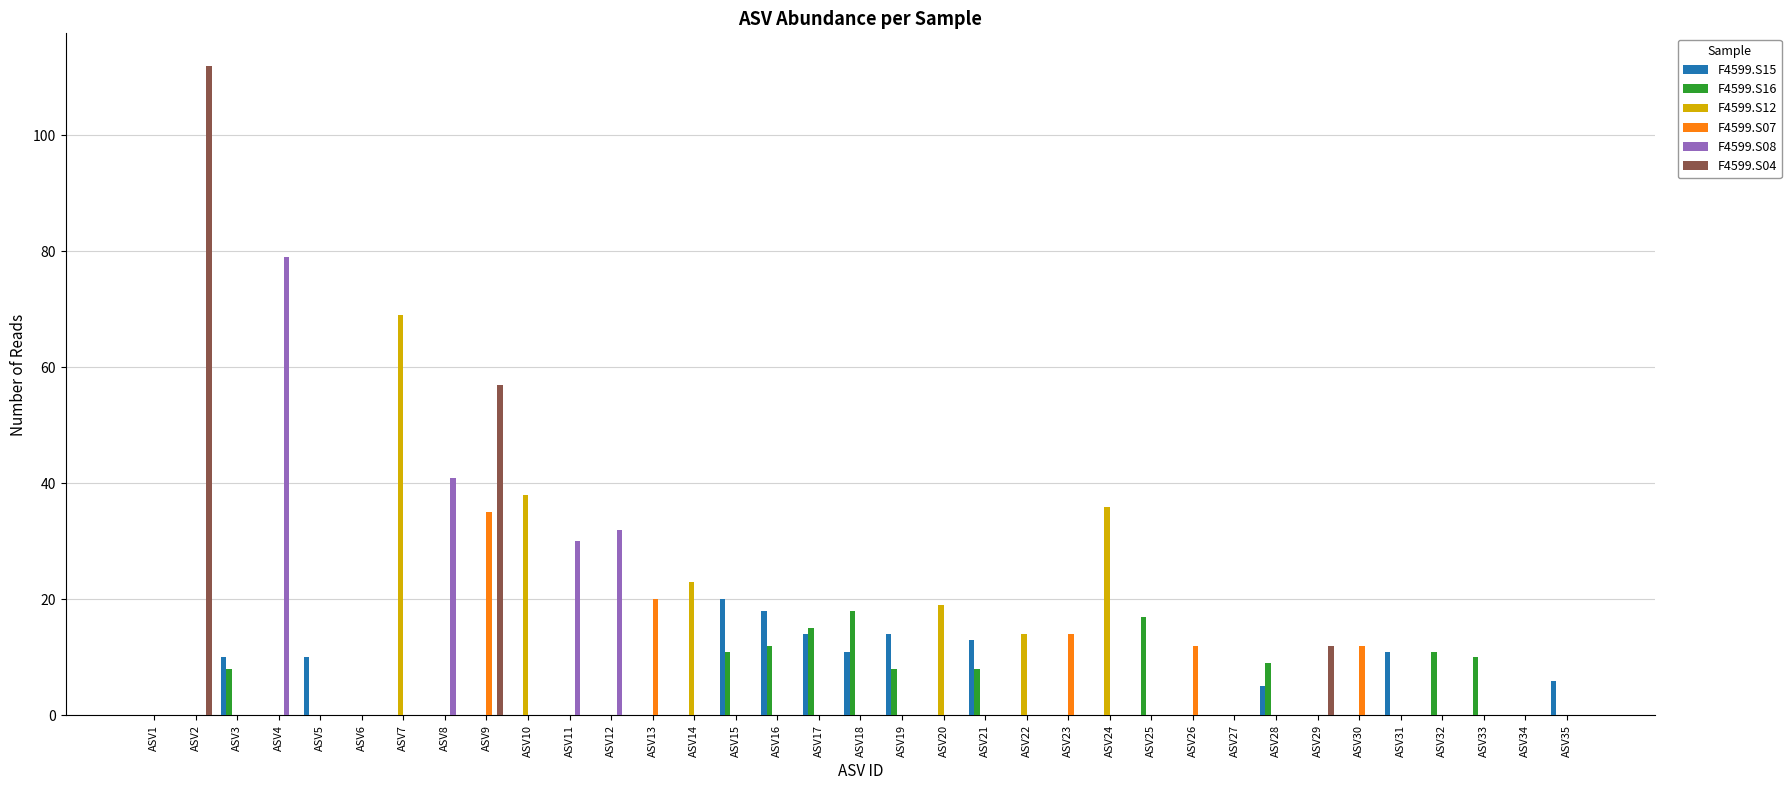

Between ASV9 and ASV19, which series saw the biggest shift?

F4599.S04